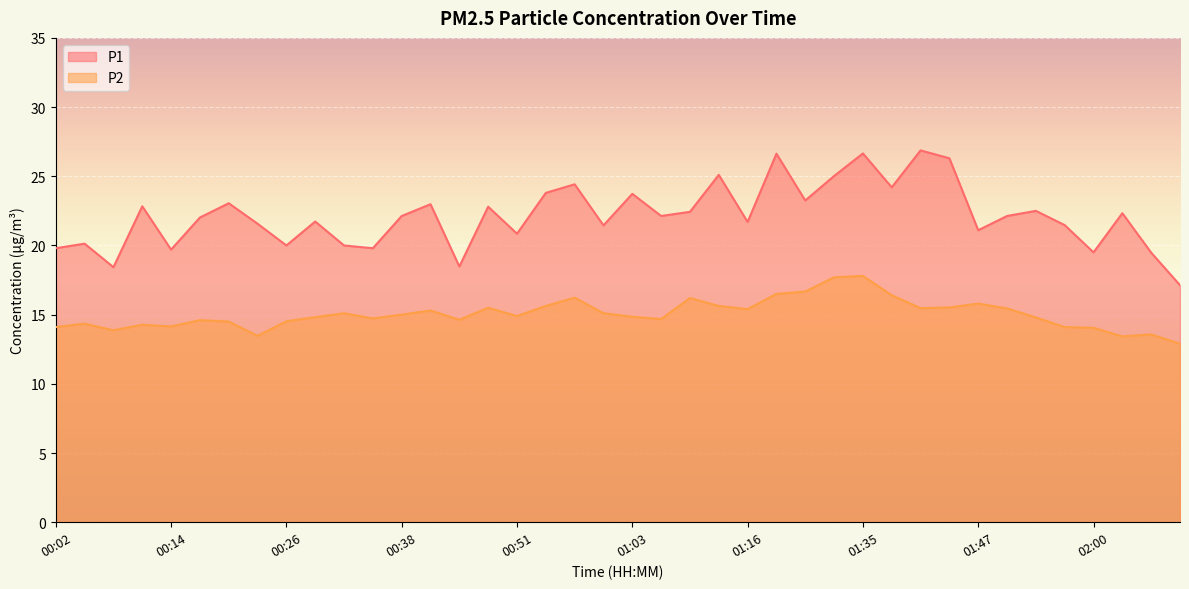

Reading left to right, transcribe all the data shown in this chart.

P1: 00:02=19.8	00:05=20.1	00:08=18.4	00:11=22.8	00:14=19.7	00:17=22.0	00:20=23.1	00:23=21.6	00:26=20.0	00:29=21.7	00:32=20.0	00:35=19.8	00:38=22.1	00:41=23.0	00:45=18.5	00:48=22.8	00:51=20.9	00:54=23.8	00:57=24.4	01:00=21.4	01:03=23.7	01:06=22.1	01:09=22.4	01:13=25.1	01:16=21.7	01:19=26.6	01:29=23.2	01:32=25.0	01:35=26.6	01:38=24.2	01:41=26.9	01:44=26.3	01:47=21.1	01:50=22.1	01:54=22.5	01:57=21.5	02:00=19.5	02:03=22.3	02:06=19.5	02:09=17.1
P2: 00:02=14.1	00:05=14.3	00:08=13.9	00:11=14.3	00:14=14.2	00:17=14.6	00:20=14.5	00:23=13.5	00:26=14.5	00:29=14.8	00:32=15.1	00:35=14.7	00:38=15.0	00:41=15.3	00:45=14.6	00:48=15.5	00:51=14.9	00:54=15.6	00:57=16.2	01:00=15.1	01:03=14.8	01:06=14.7	01:09=16.2	01:13=15.6	01:16=15.4	01:19=16.5	01:29=16.7	01:32=17.7	01:35=17.8	01:38=16.4	01:41=15.5	01:44=15.5	01:47=15.8	01:50=15.4	01:54=14.8	01:57=14.1	02:00=14.1	02:03=13.4	02:06=13.6	02:09=12.9